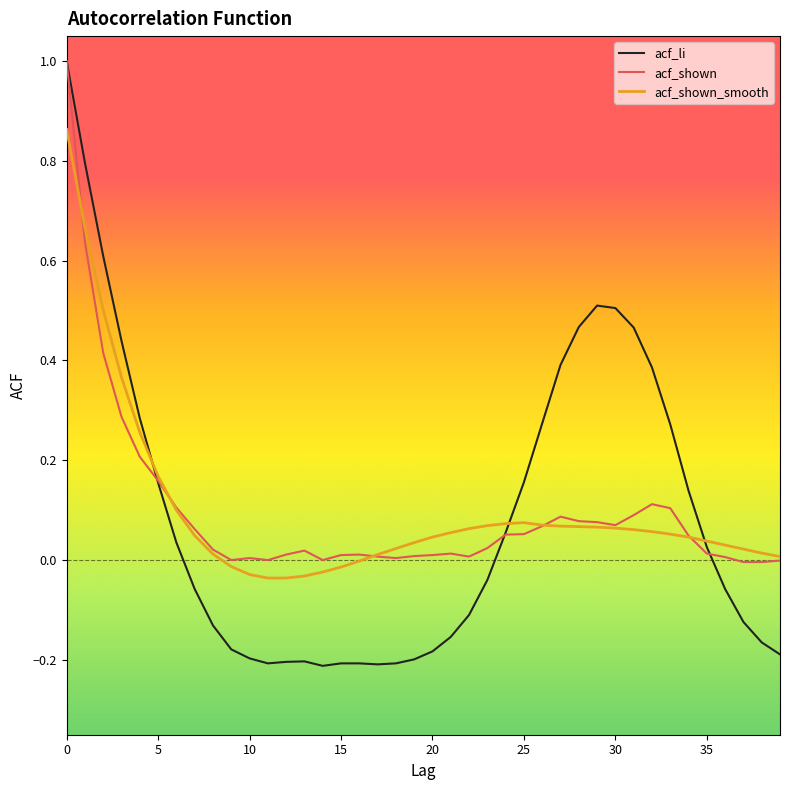

How many lines are shown in the chart?

3